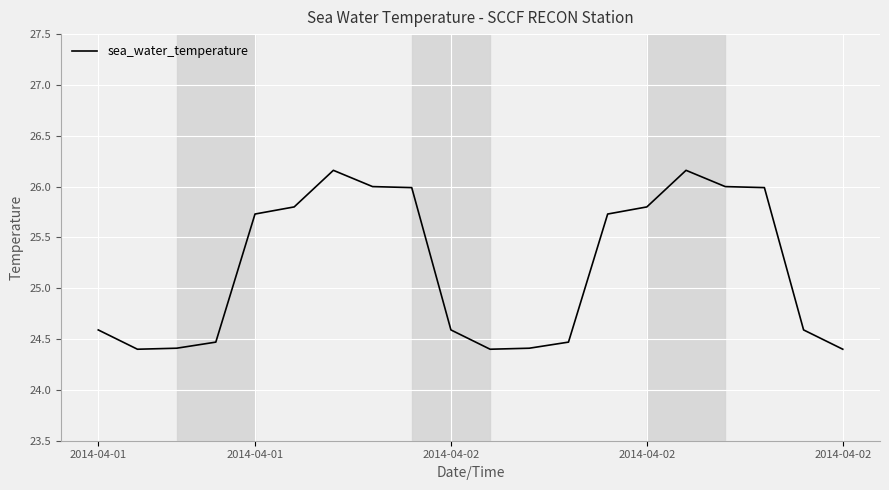

What is the greatest value displayed?

26.2